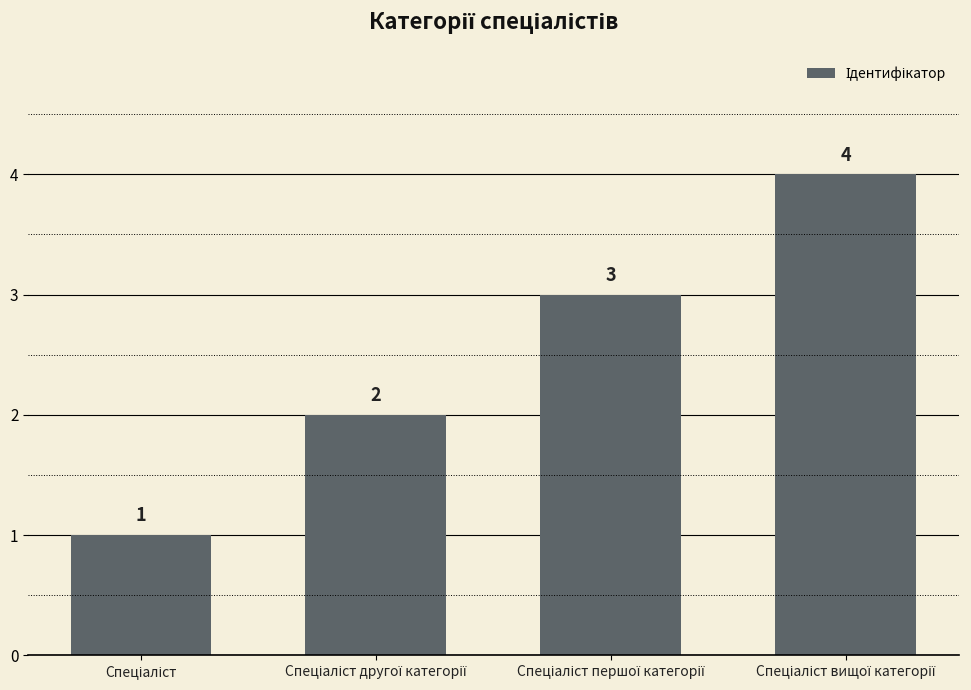

How many data points does each series have?

4